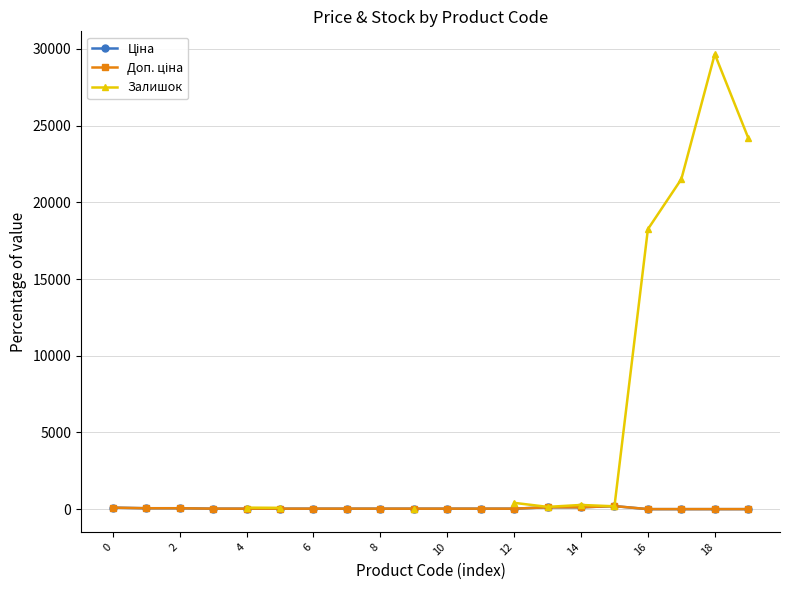

Between which two adjacent categories do Залишок and Ціна first intersect?

14 and 15